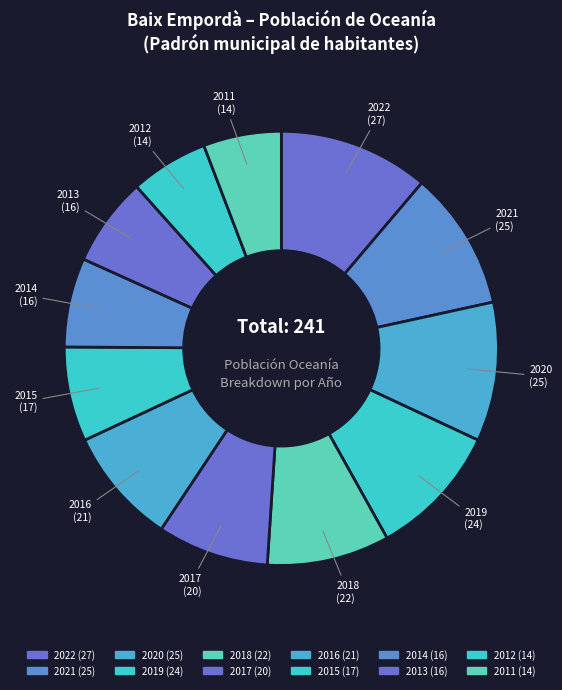

What percentage is the 2022 slice, to the nearest percent?

11%